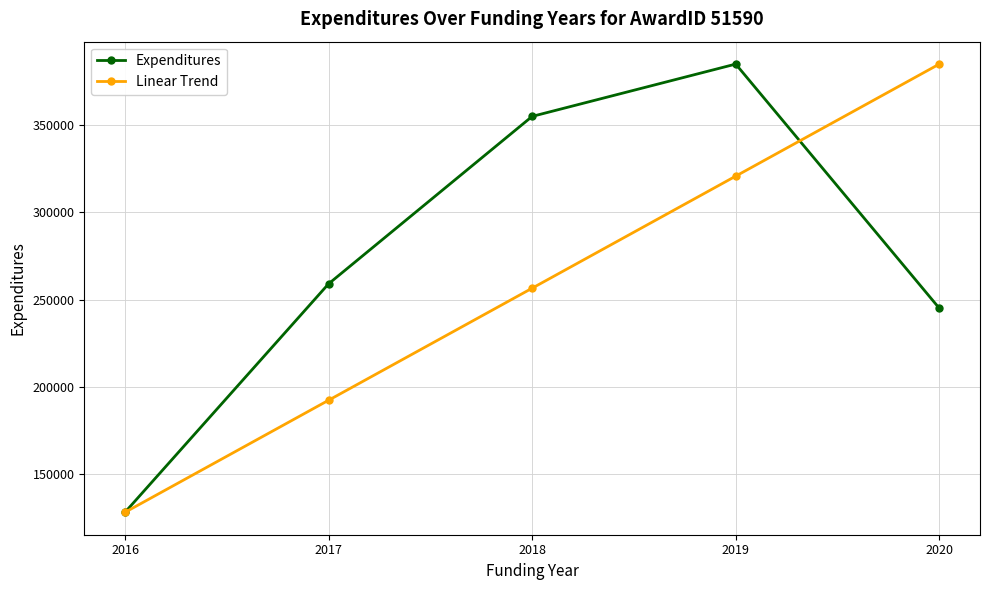

Does the chart display data point markers on the line(s)?

Yes